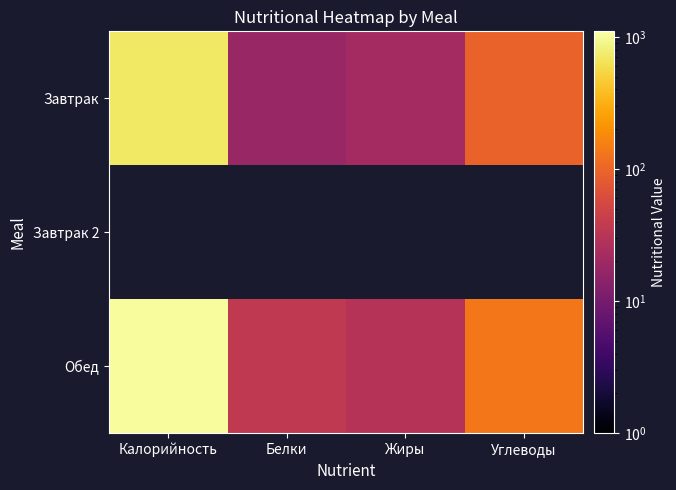

Is it true that Завтрак equals 165.8 at Углеводы?

False